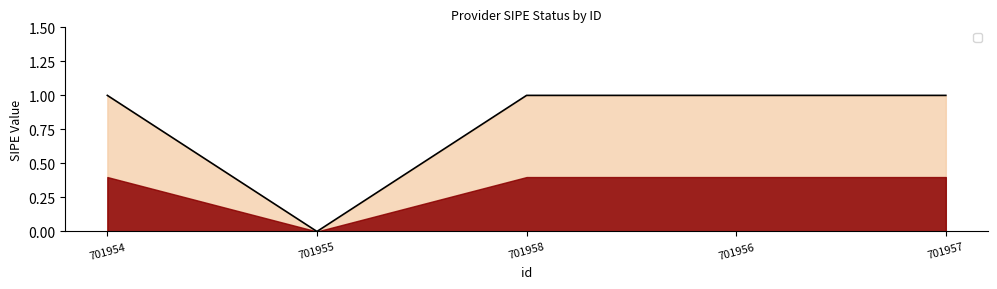

Reading left to right, transcribe all the data shown in this chart.

1	0	1	1	1